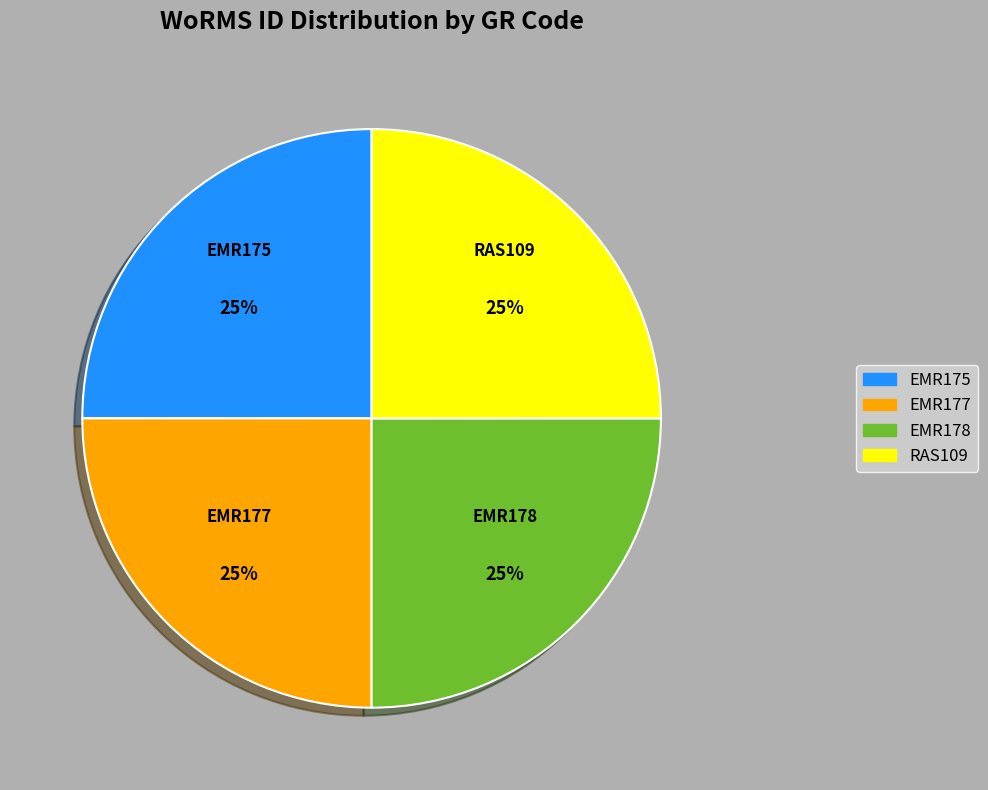

Is it true that EMR178 is 35% of the pie?

False